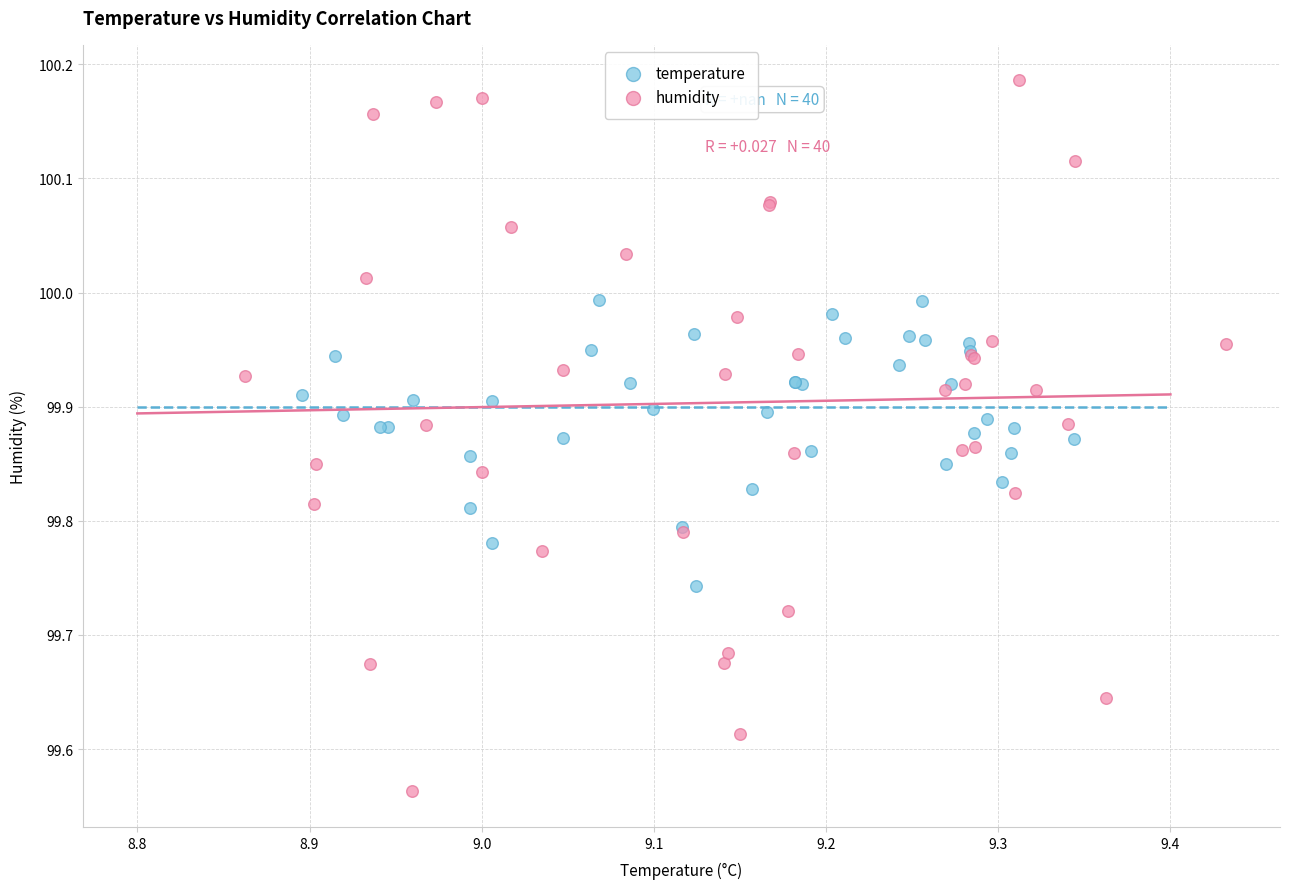

Which series contains the lowest Y value?

humidity